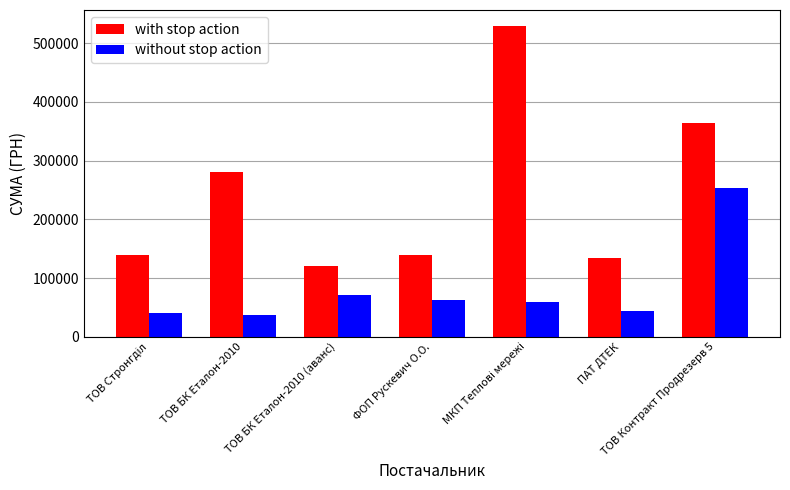

Is it true that with stop action equals 232068.6 at ФОП Рускевич О.О.?

False